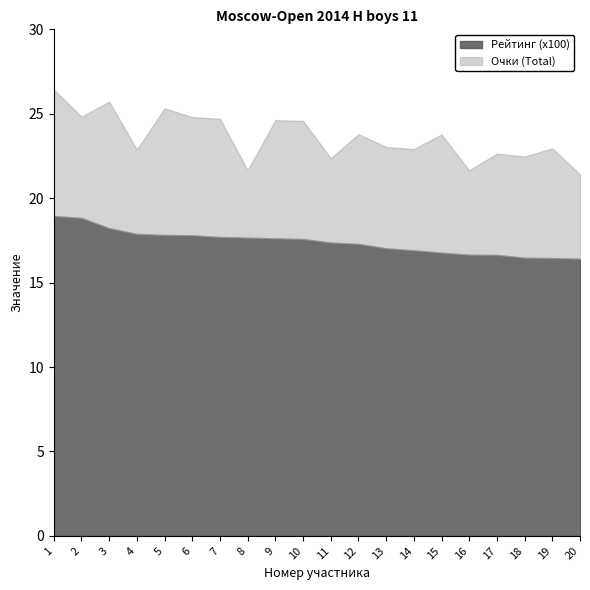

True or false: Рейтинг (x100) and Очки (Total) intersect in this chart.

False